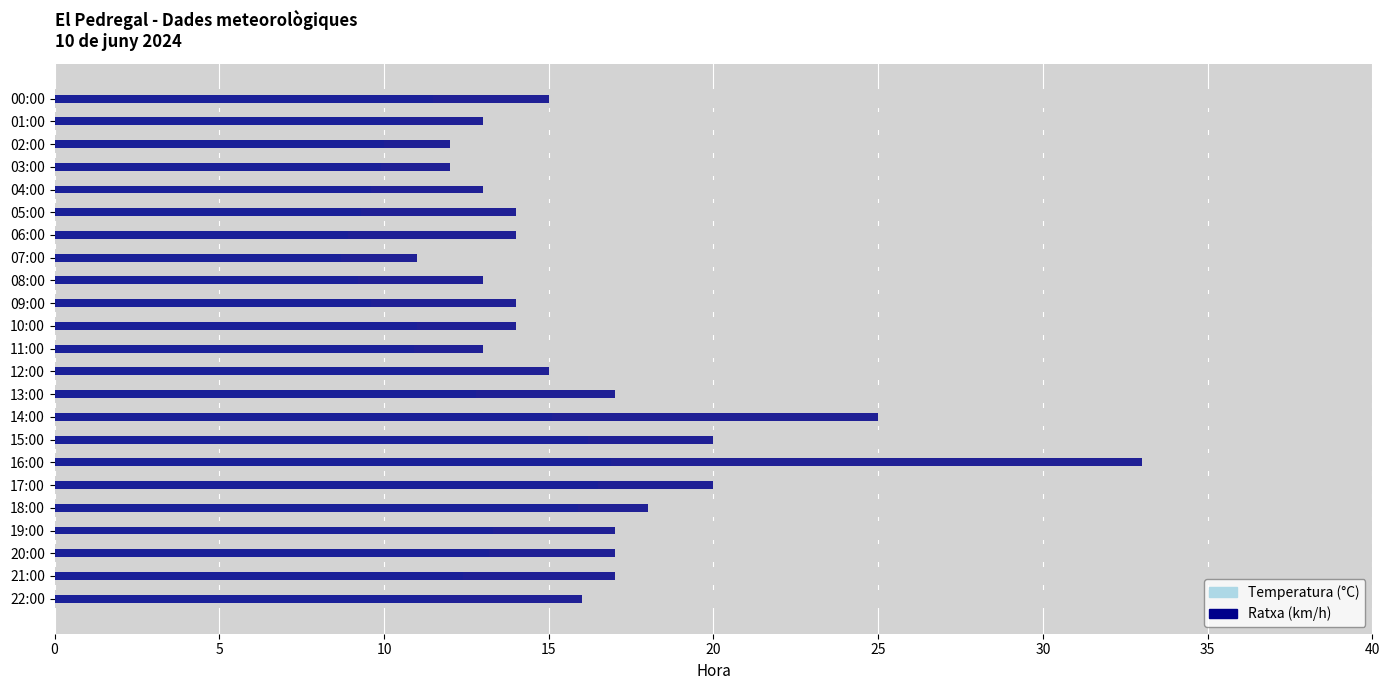

Does the chart contain stacked bars?

No